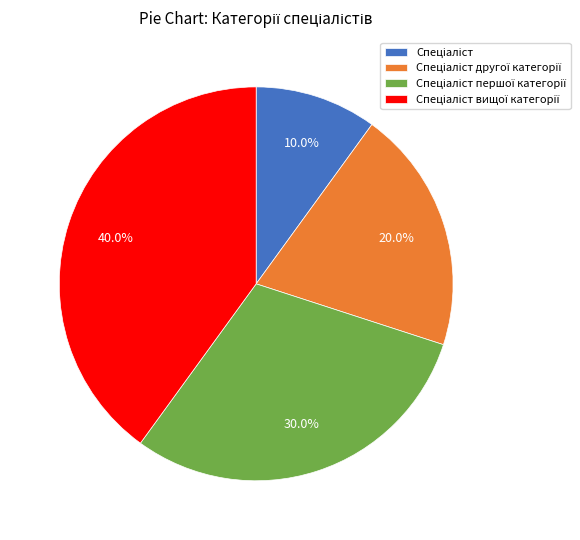

How many slices are in this pie chart?

4